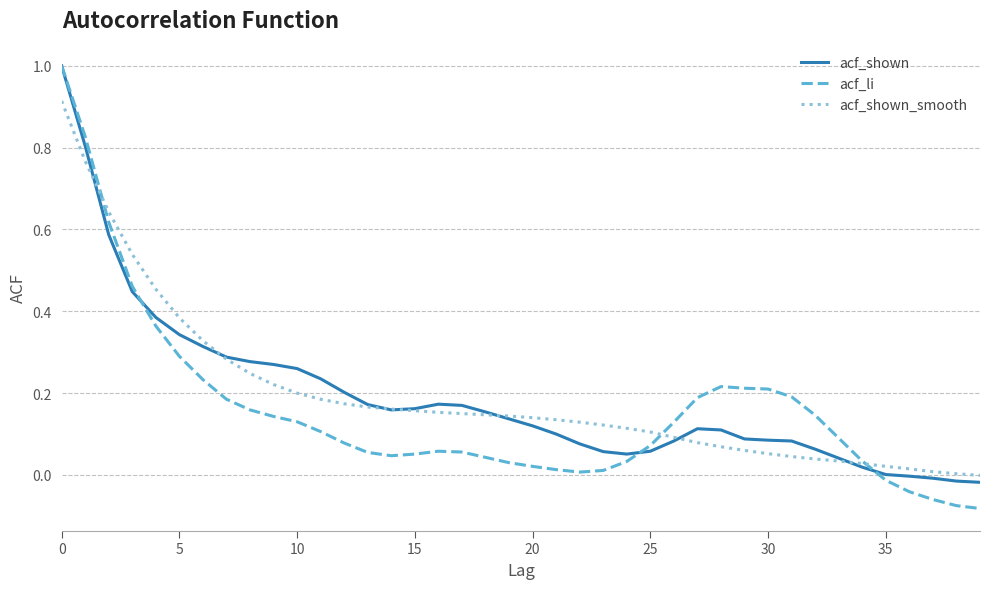

What is the greatest value displayed?

1.0